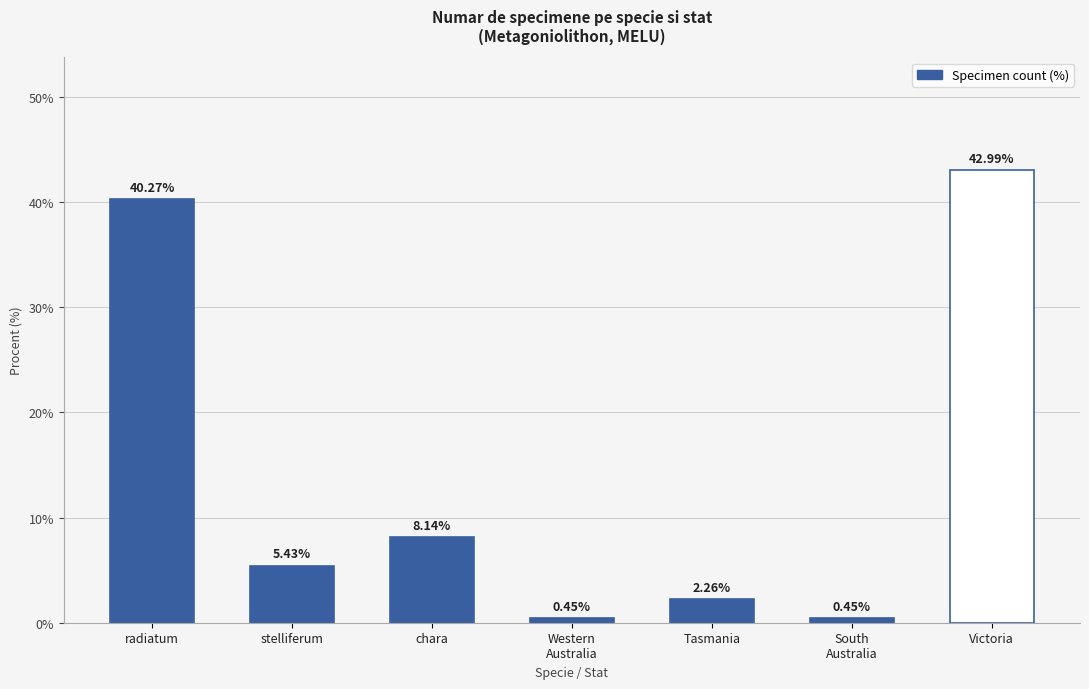

What is the label of the 4th bar from the left?

Western
Australia